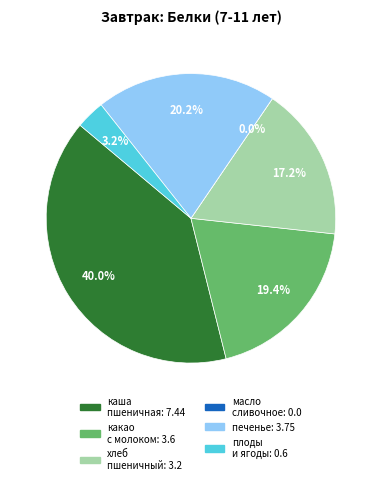

To the nearest percent, what is the combined percentage of хлеб пшеничный and печенье?

37%